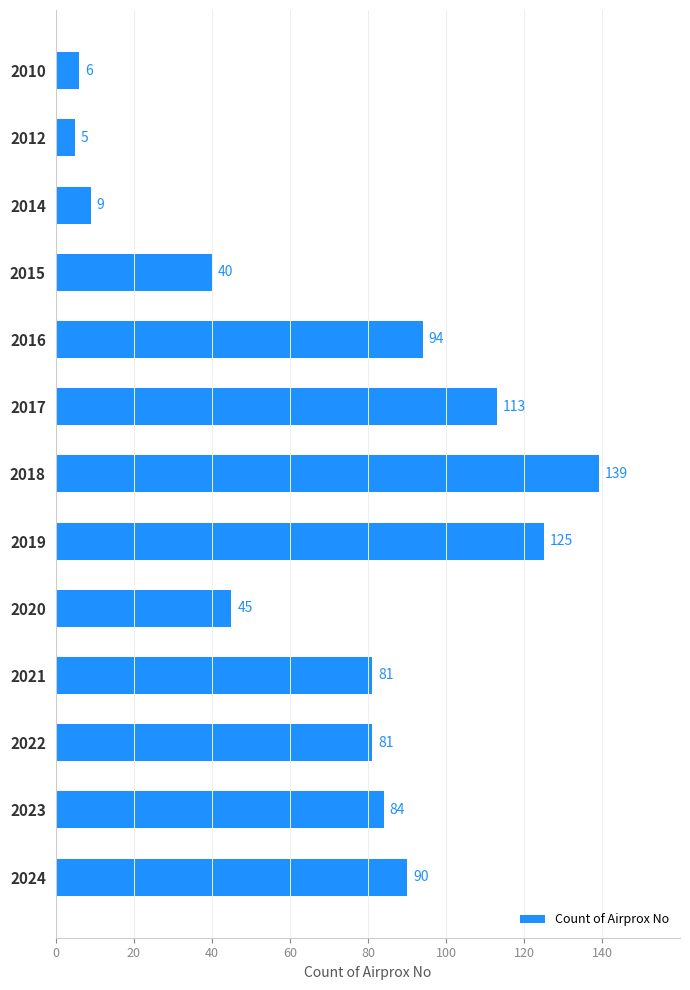

What is the value of the 5th bar from the top?

94